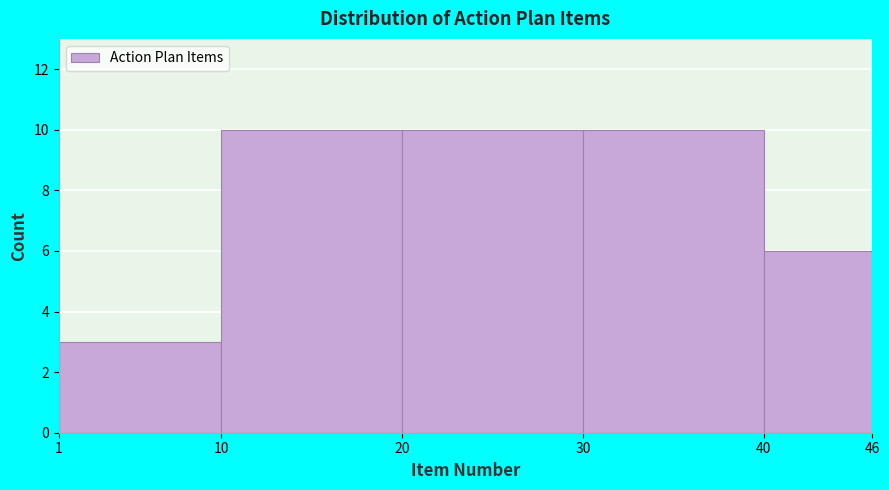

Reading left to right, transcribe this chart: for each bar, give the range it covers on the x-axis and its height. The values are not printed on the chart, so give them approximately, as read against the axis.

1 to 10: 3
10 to 20: 10
20 to 30: 10
30 to 40: 10
40 to 46: 6